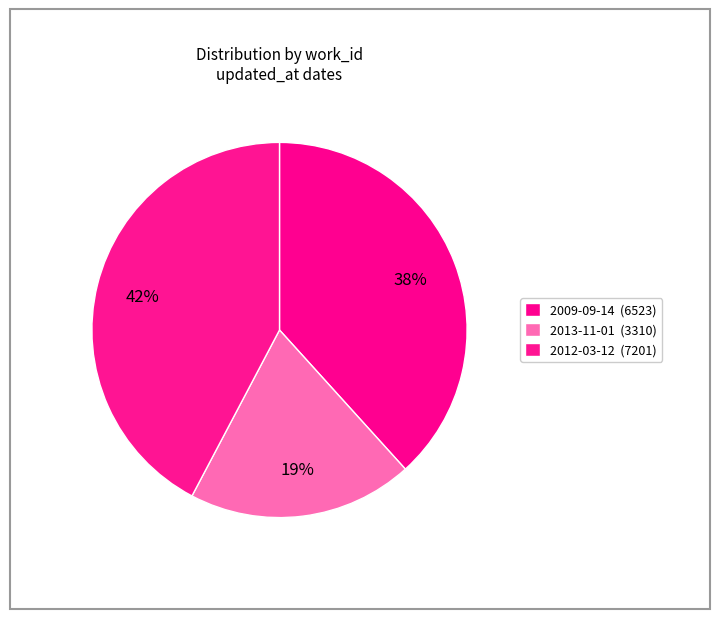

How many slices are in this pie chart?

3